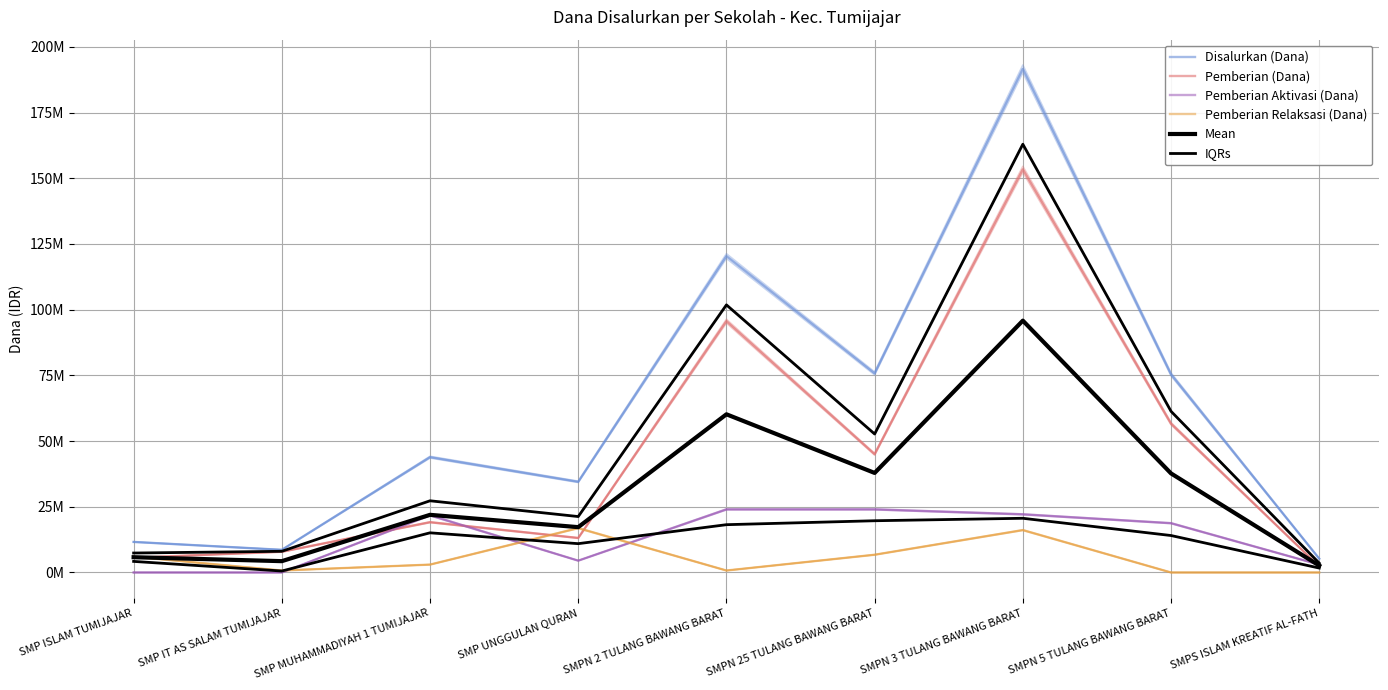

True or false: Pemberian (Dana) and IQRs intersect in this chart.

False